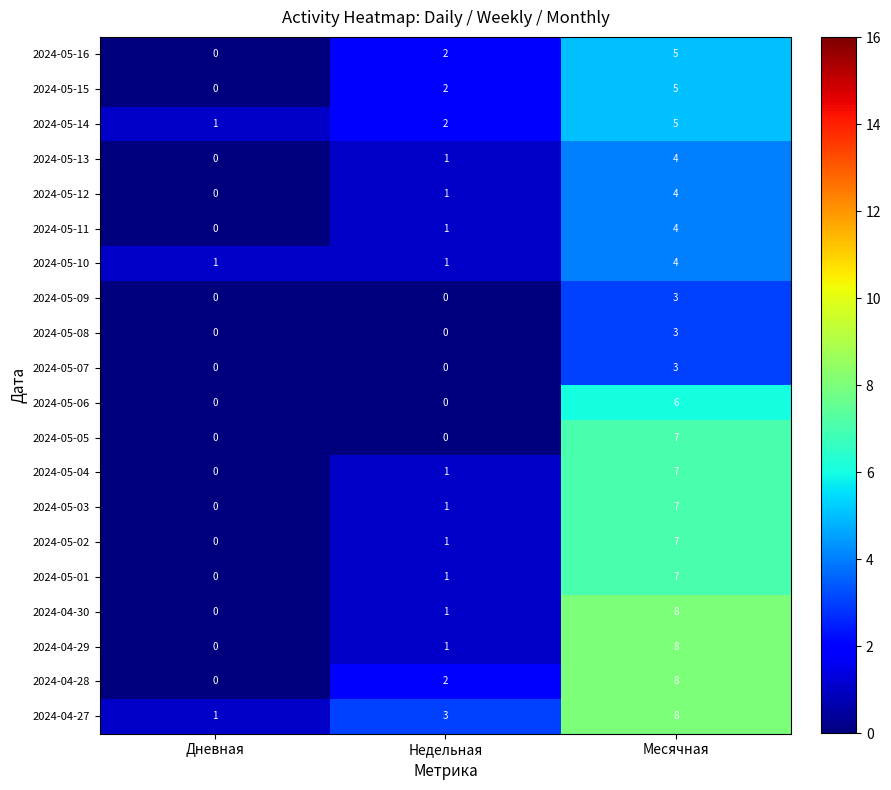

What is the total value across all series at Недельная?

21